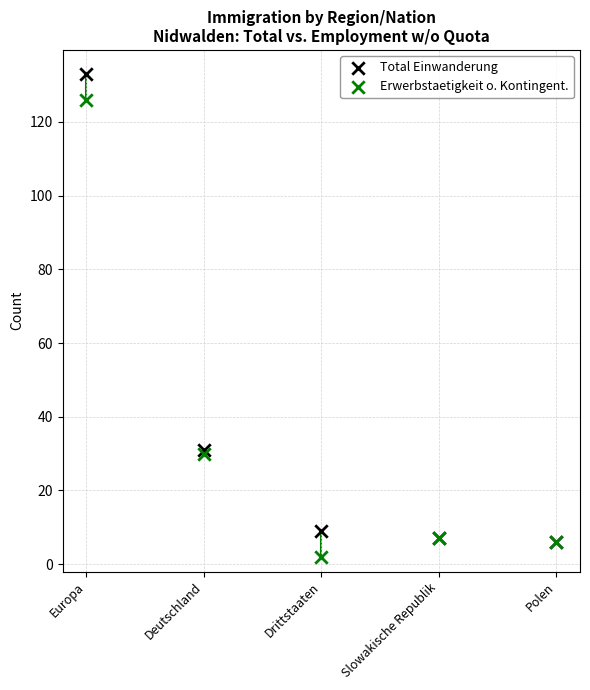

Which series contains the highest Y value?

Total Einwanderung